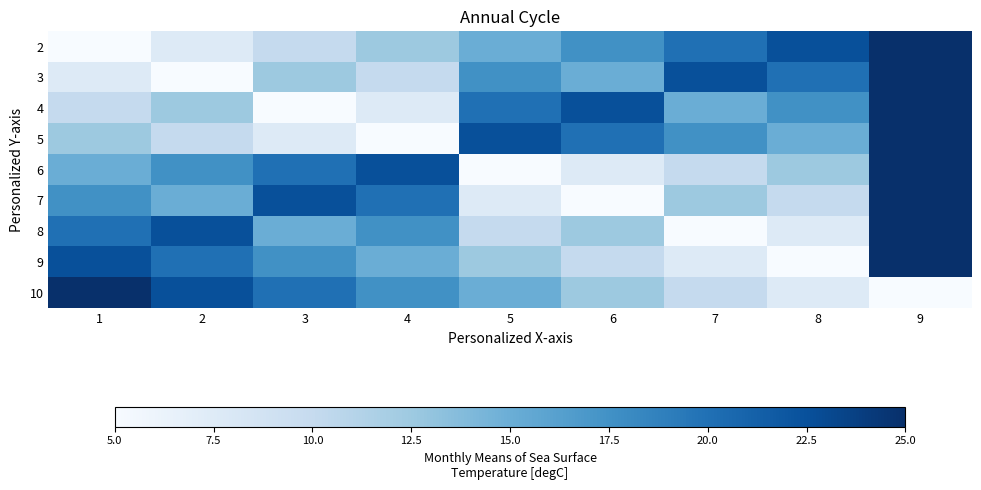

Rank the series by their maximum value, from lowest to highest.

2, 3, 4, 5, 6, 7, 8, 9, 10